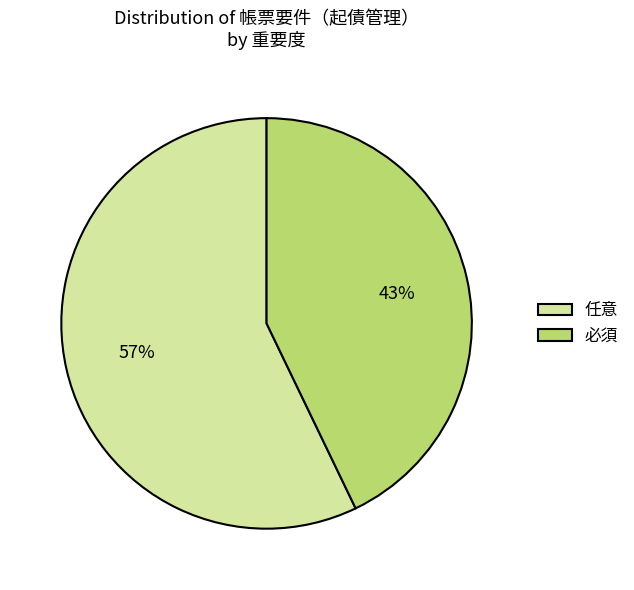

To the nearest percent, what is the combined percentage of 任意 and 必須?

100%